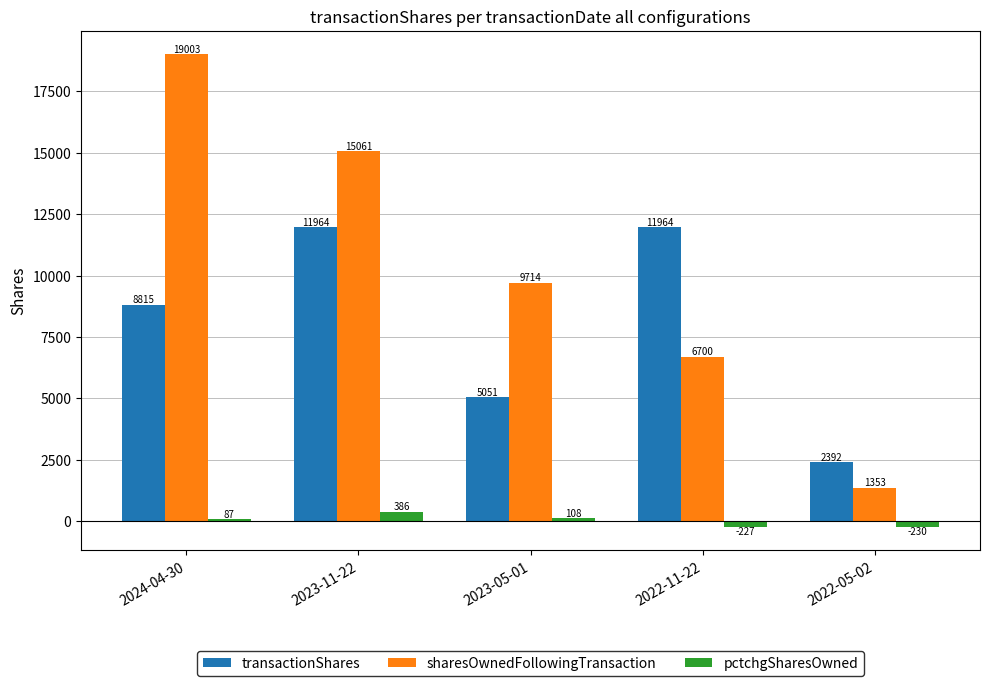

What is the value of the sharesOwnedFollowingTransaction bar at the 2nd from the left?

15061